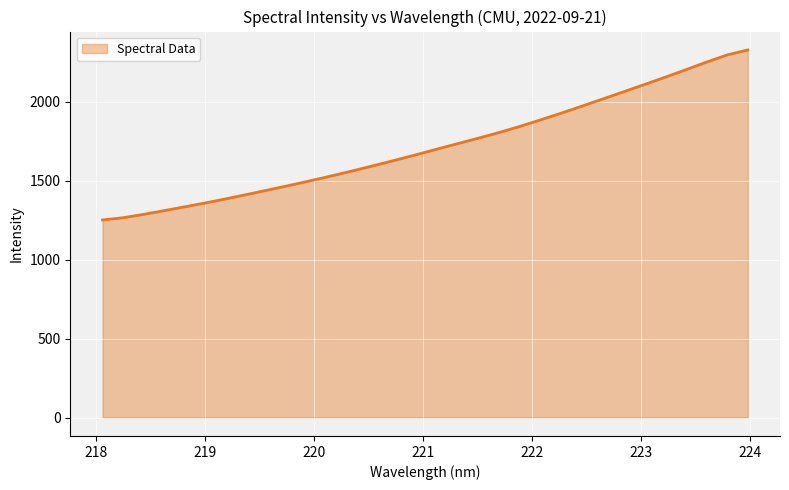

What is the smallest value displayed?

1251.2